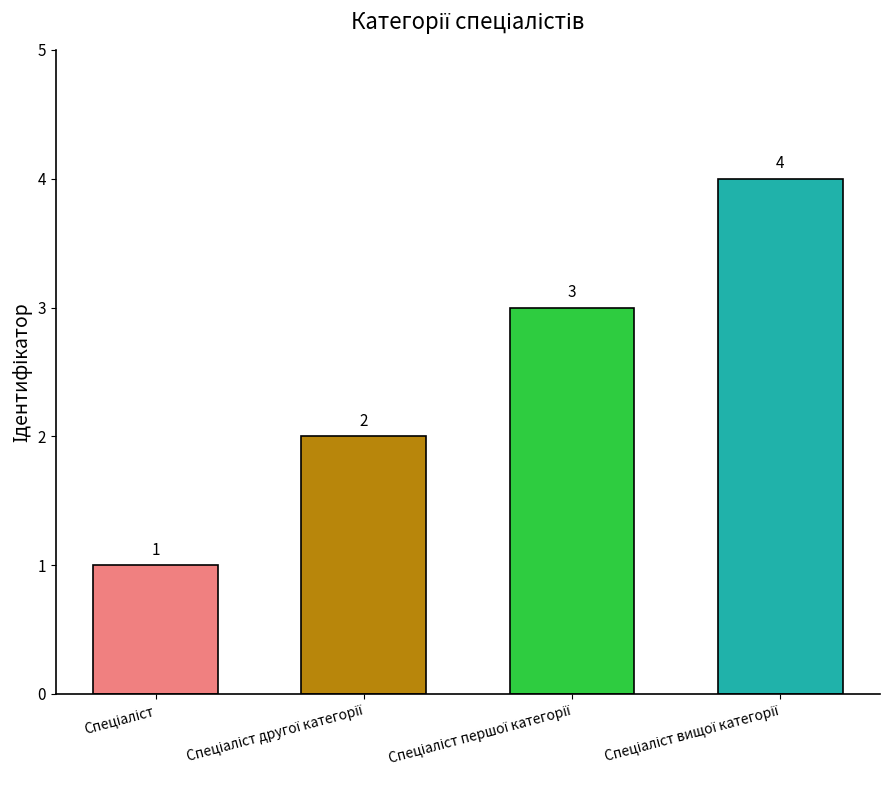

What is the value of the 4th bar from the left?

4